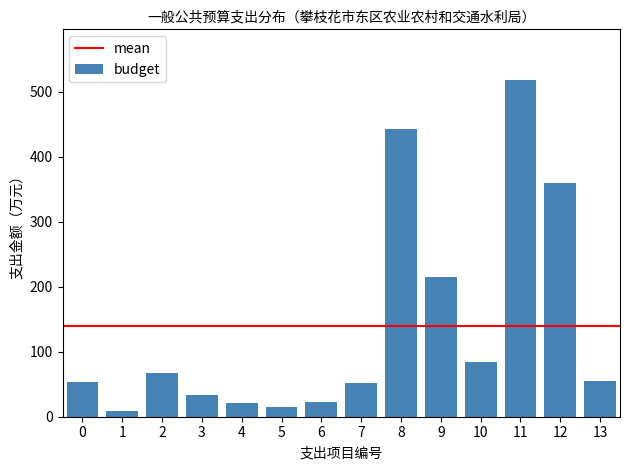

What is the greatest value displayed?

518.2